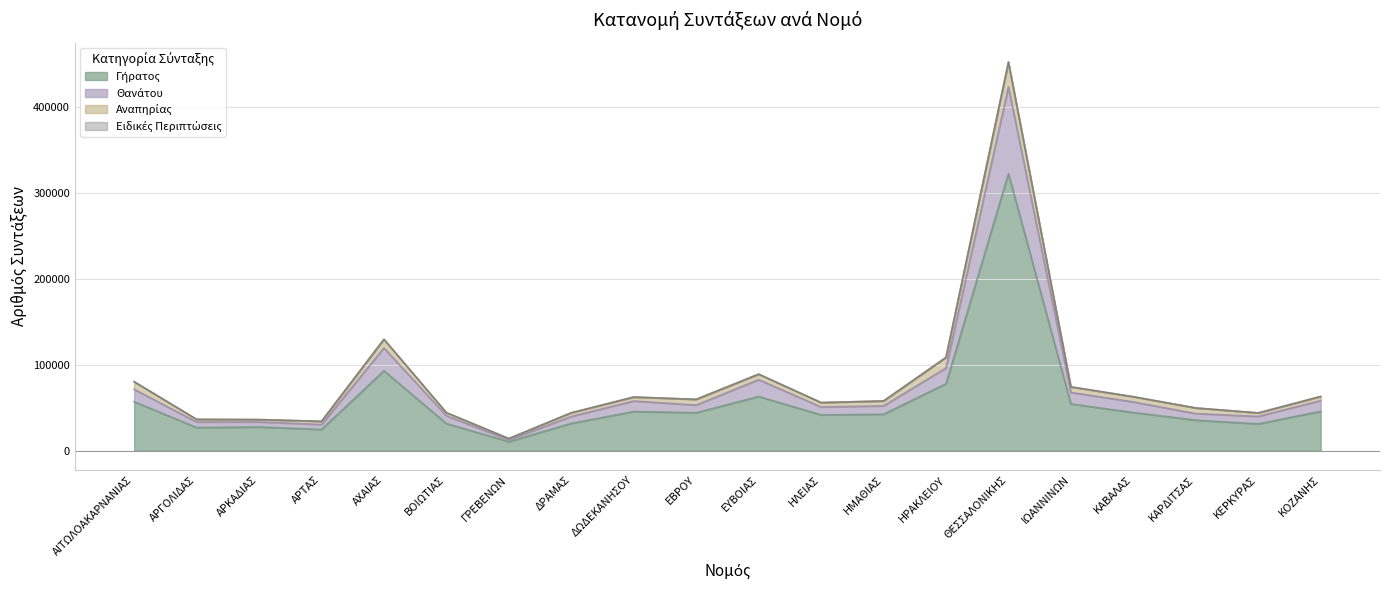

What is the label of the 12th point from the left?

ΗΛΕΙΑΣ